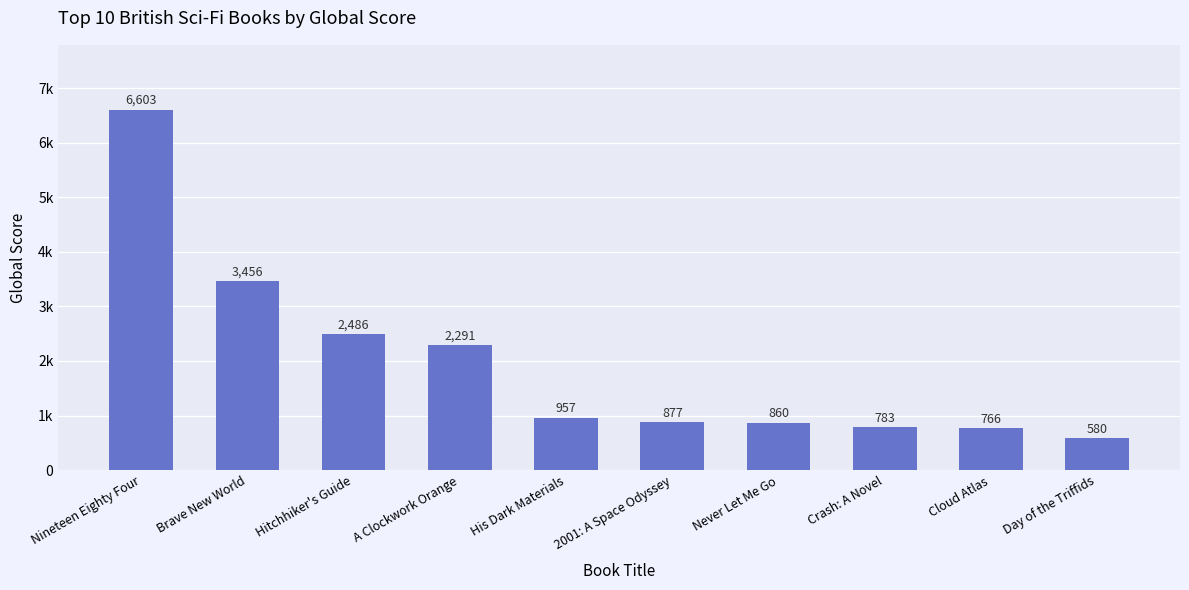

Which has a higher value, 2001: A Space Odyssey or Hitchhiker's Guide?

Hitchhiker's Guide